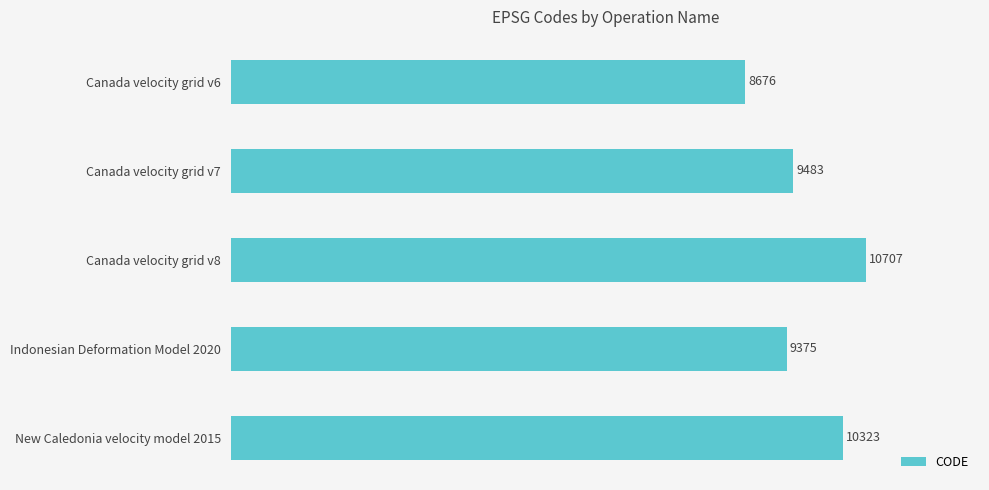

What is the label of the 5th bar from the top?

New Caledonia velocity model 2015